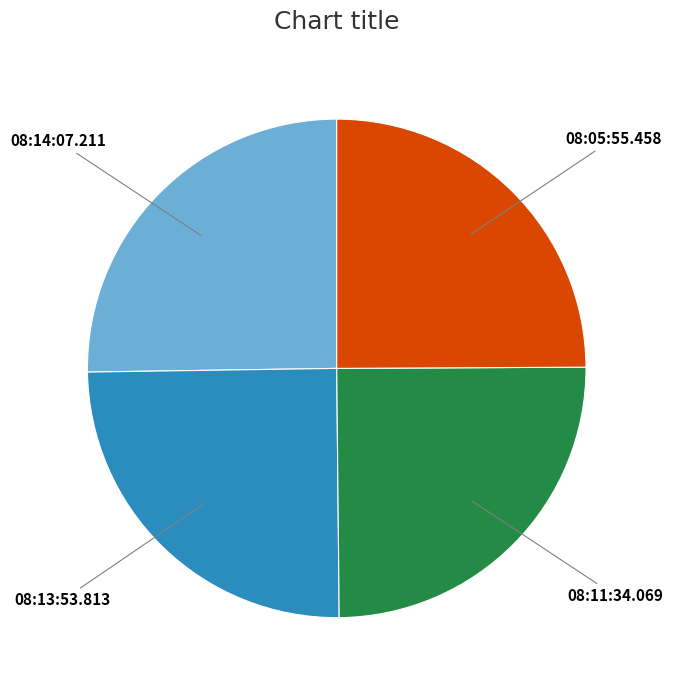

The 08:13:53.813 slice represents 25% of the pie. True or false?

True